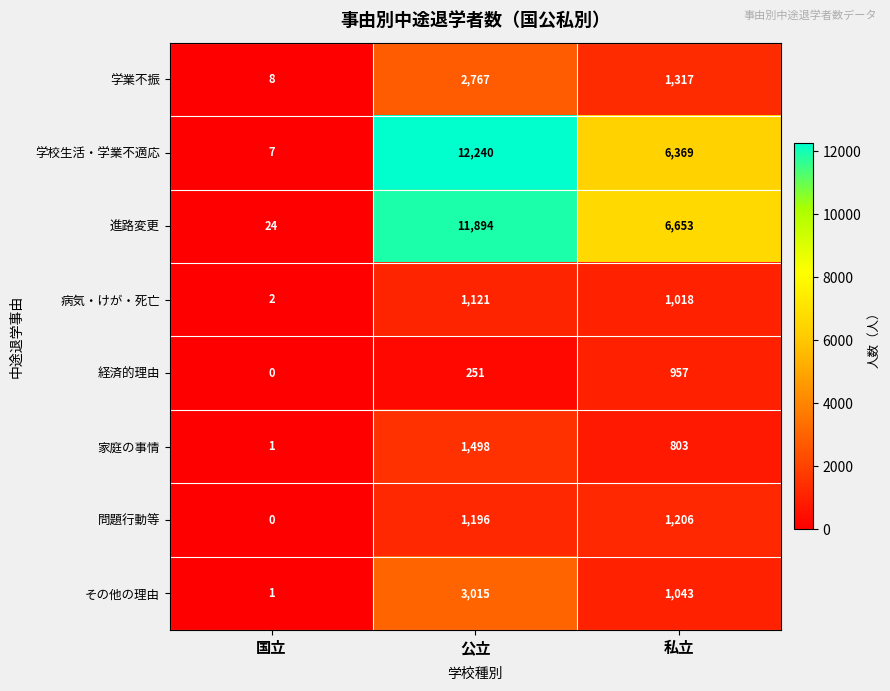

True or false: その他の理由 has a value of 1 at 国立.

True